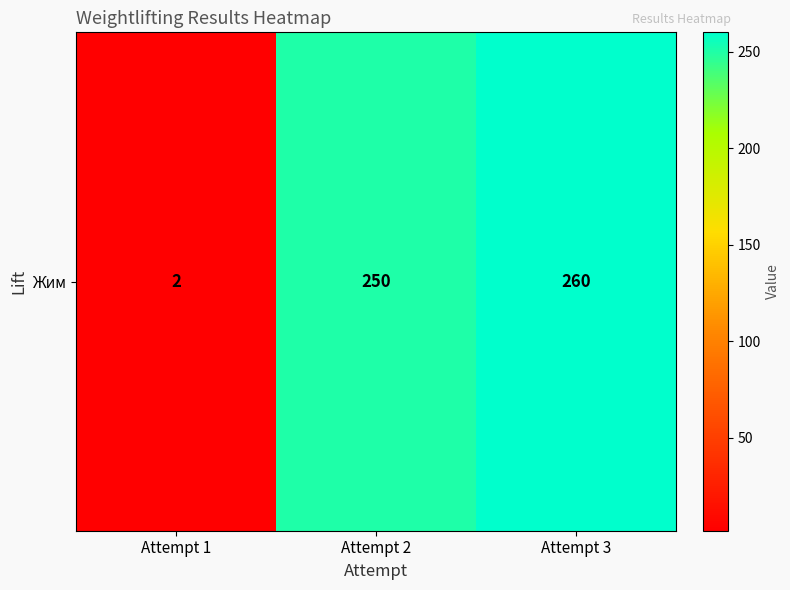

Between Attempt 2 and Attempt 3, which is larger?

Attempt 3